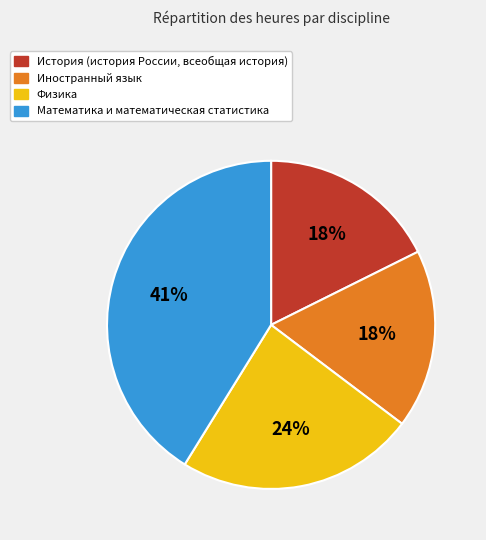

How many slices are in this pie chart?

4